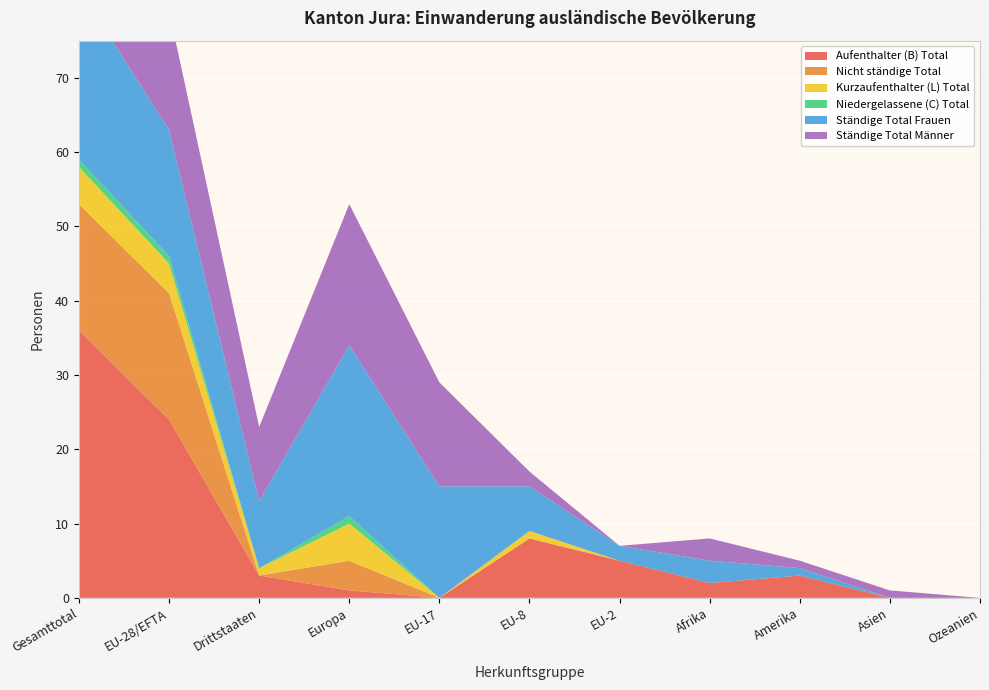

Reading left to right, what are all the values shown in this chart?

Aufenthalter (B) Total: 36	24	3	1	0	8	5	2	3	0	0
Nicht ständige Total: 17	17	0	4	0	0	0	0	0	0	0
Kurzaufenthalter (L) Total: 5	4	1	5	0	1	0	0	0	0	0
Niedergelassene (C) Total: 1	1	0	1	0	0	0	0	0	0	0
Ständige Total Frauen: 23	17	9	23	15	6	2	3	1	0	0
Ständige Total Männer: 26	16	10	19	14	2	0	3	1	1	0